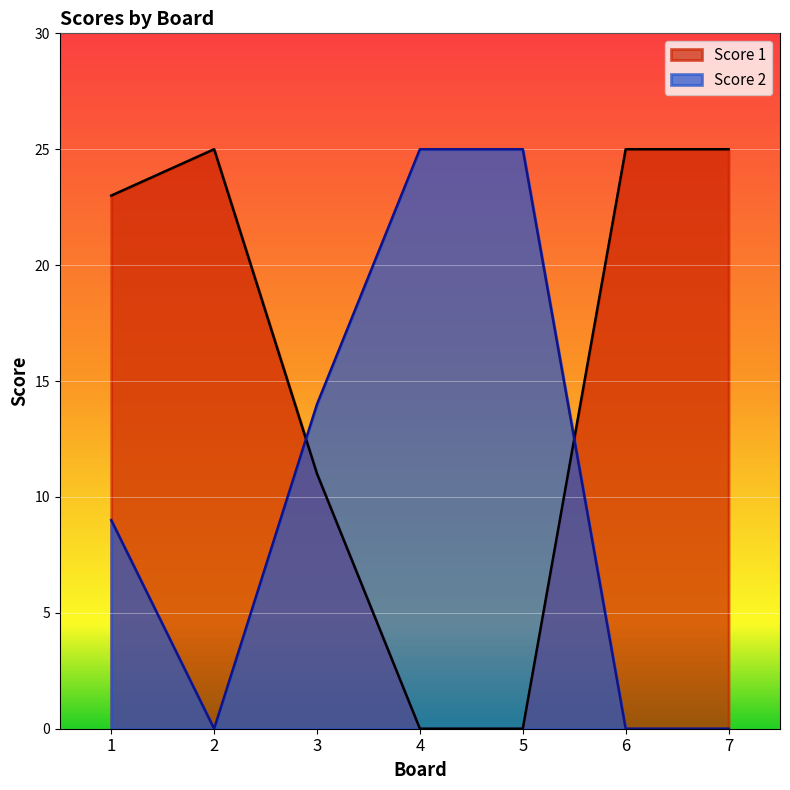

List the series in order of their peak value, highest first.

Score 1, Score 2